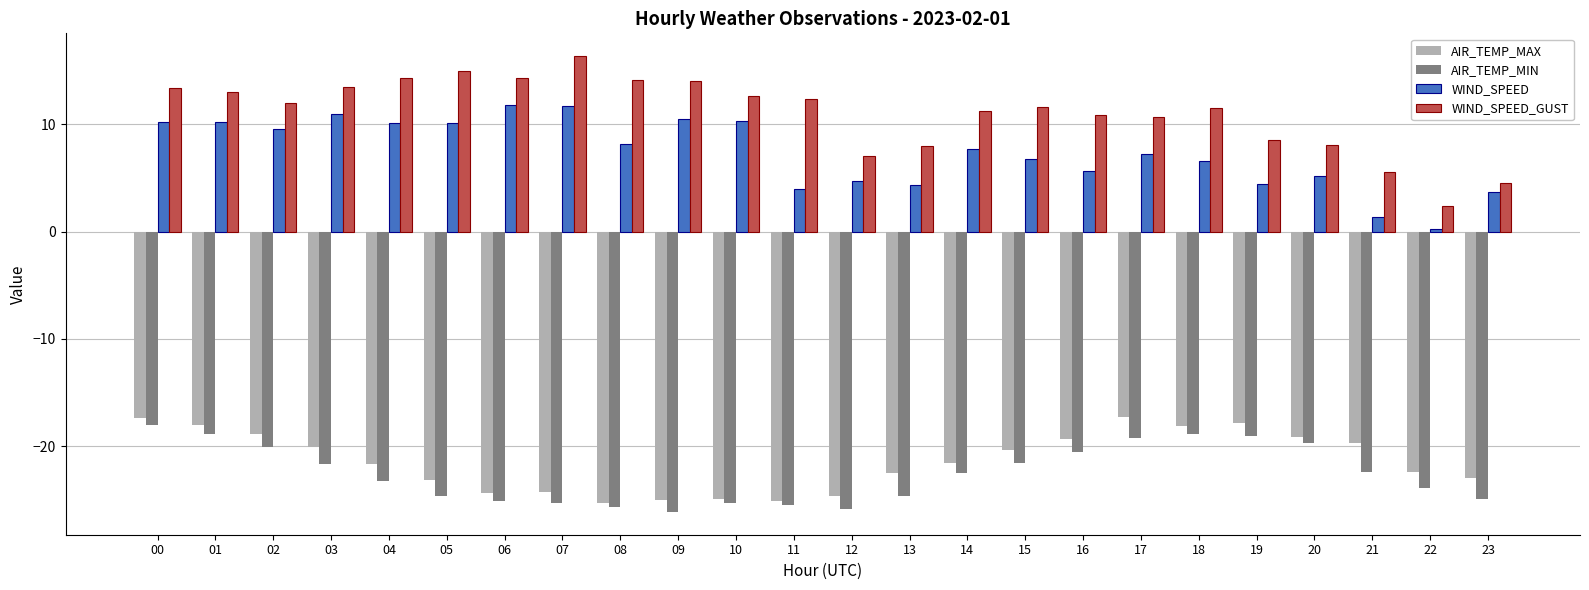

What is the difference between the WIND_SPEED_GUST values at 06 and 20?

6.3